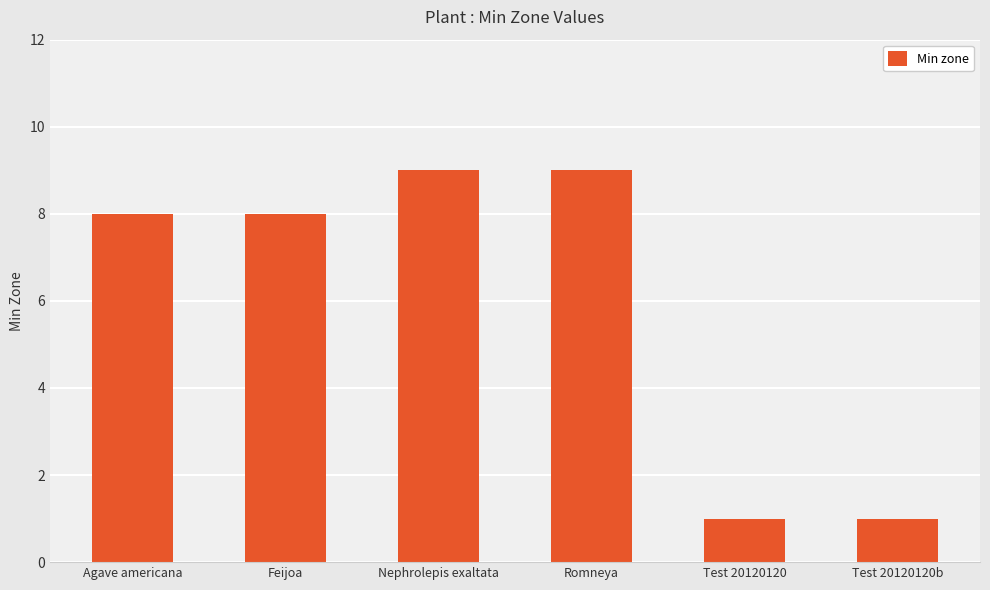

The value at Test 20120120b is 1. True or false?

True